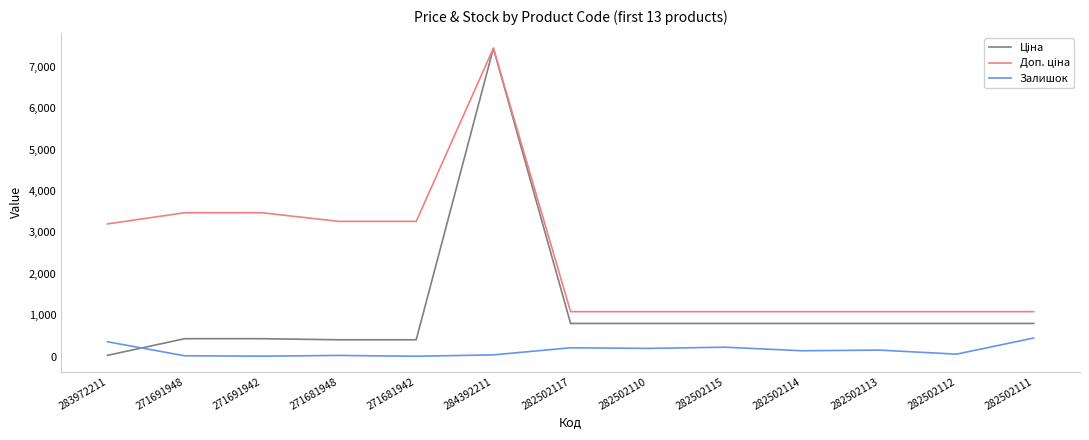

What position from the right is 282502113?

3